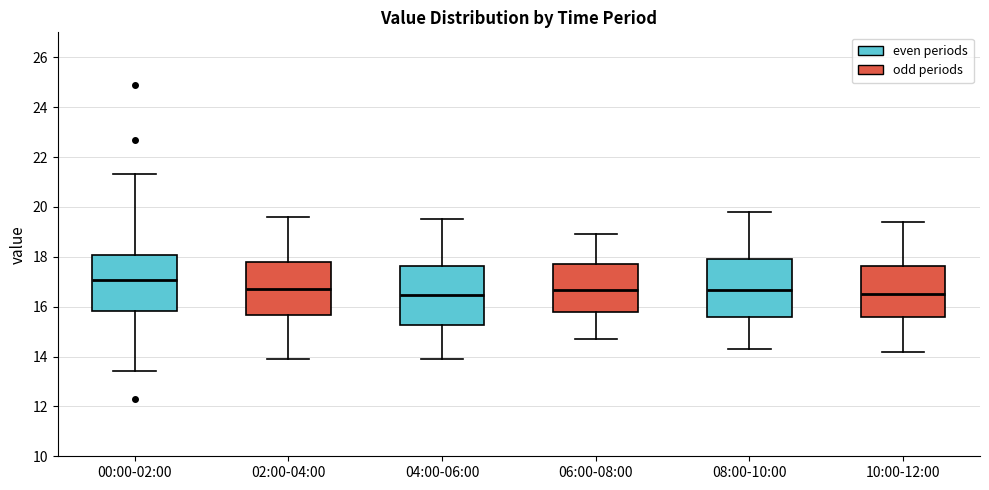

Reading left to right, transcribe this box plot: for each box, give where its median line is, the range the box spans, and where its two whiskers end, as read against the y-axis. The values are not printed on the chart, so give them approximately, as read against the axis.

00:00-02:00: median 17.0, box 15.8 to 18.0, whiskers 13.4 to 21.4
02:00-04:00: median 16.8, box 15.6 to 17.8, whiskers 14.0 to 19.6
04:00-06:00: median 16.4, box 15.2 to 17.6, whiskers 14.0 to 19.6
06:00-08:00: median 16.6, box 15.8 to 17.8, whiskers 14.8 to 19.0
08:00-10:00: median 16.6, box 15.6 to 18.0, whiskers 14.4 to 19.8
10:00-12:00: median 16.6, box 15.6 to 17.6, whiskers 14.2 to 19.4